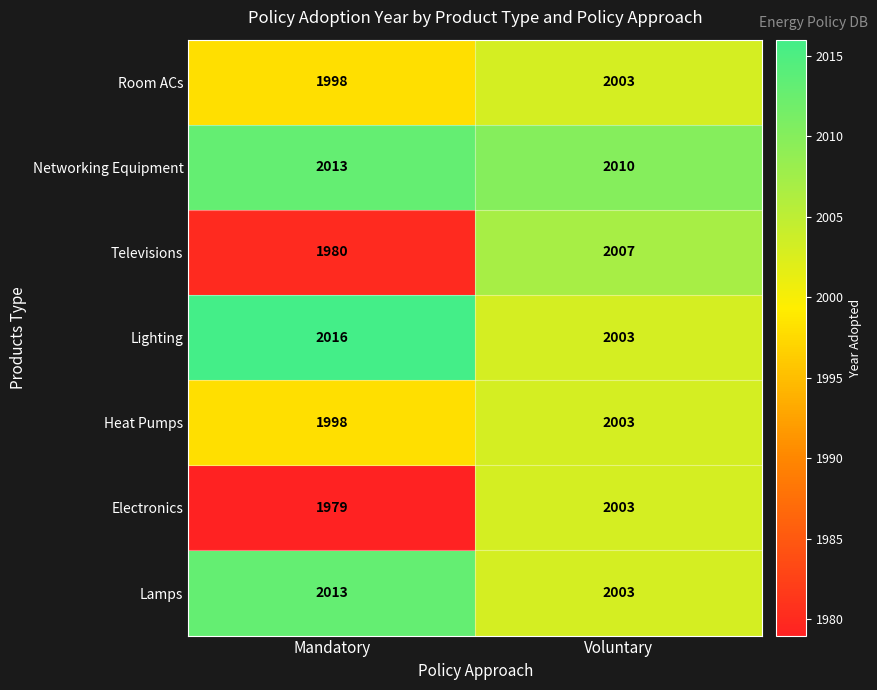

What is the difference between the Heat Pumps values at Voluntary and Mandatory?

5